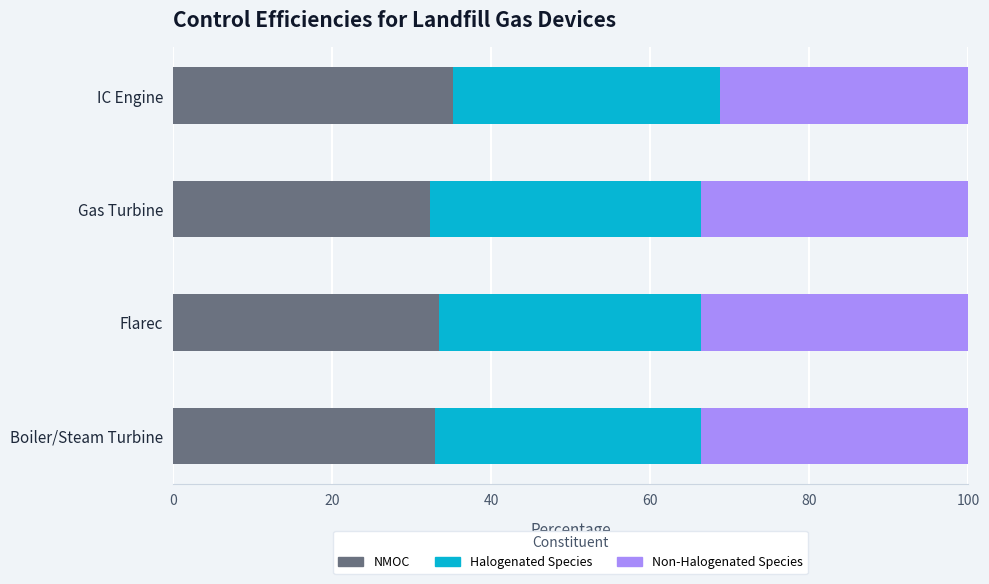

The value of NMOC at IC Engine is 35.2. True or false?

True